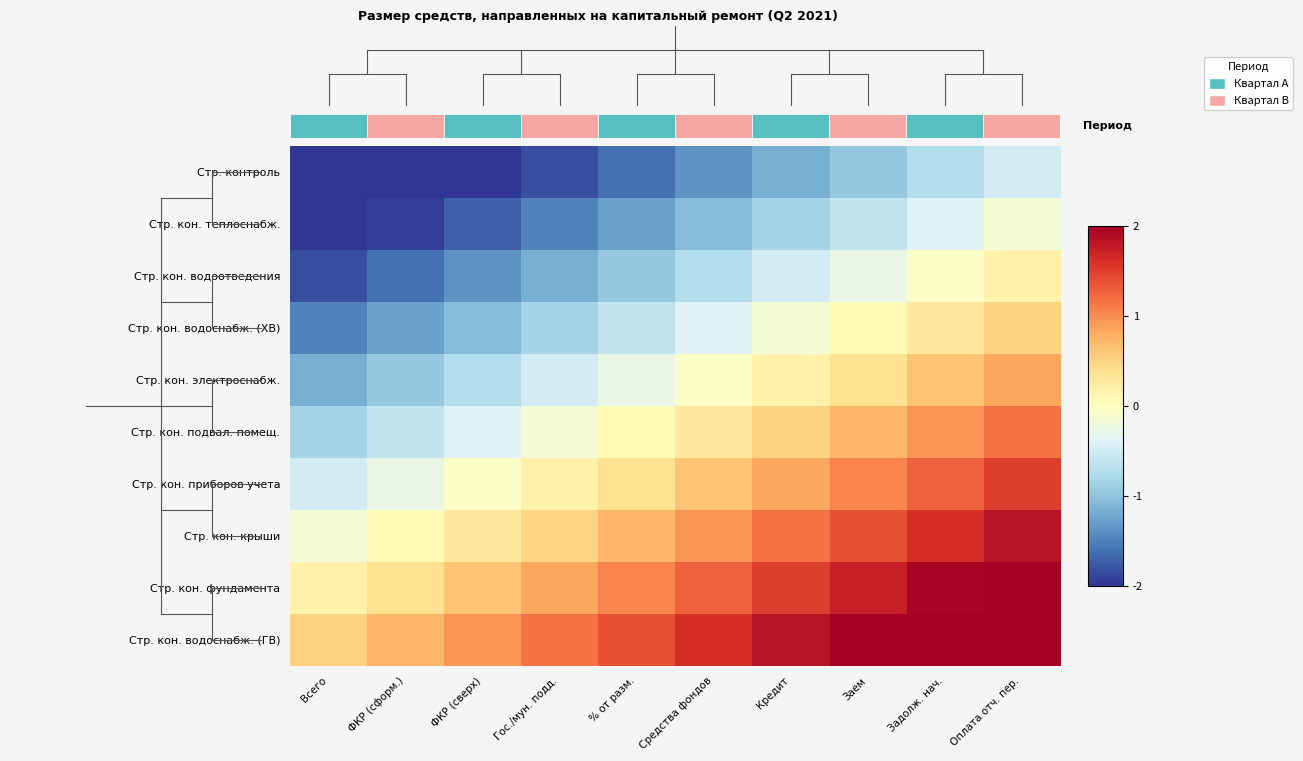

Reading left to right, list all the values displayed in this chart.

Стр. контроль: Всего=-2.0	ФКР (сформ.)=-2.0	ФКР (сверх)=-2.0	Гос./мун. подд.=-1.8	% от разм.=-1.6	Средства фондов=-1.4	Кредит=-1.2	Заем=-0.9	Задолж. нач.=-0.7	Оплата отч. пер.=-0.5
Стр. кон. теплоснабж.: Всего=-2.0	ФКР (сформ.)=-1.9	ФКР (сверх)=-1.7	Гос./мун. подд.=-1.5	% от разм.=-1.3	Средства фондов=-1.1	Кредит=-0.8	Заем=-0.6	Задолж. нач.=-0.4	Оплата отч. пер.=-0.2
Стр. кон. водоотведения: Всего=-1.8	ФКР (сформ.)=-1.6	ФКР (сверх)=-1.4	Гос./мун. подд.=-1.2	% от разм.=-0.9	Средства фондов=-0.7	Кредит=-0.5	Заем=-0.3	Задолж. нач.=-0.1	Оплата отч. пер.=0.2
Стр. кон. водоснабж. (ХВ): Всего=-1.5	ФКР (сформ.)=-1.3	ФКР (сверх)=-1.1	Гос./мун. подд.=-0.8	% от разм.=-0.6	Средства фондов=-0.4	Кредит=-0.2	Заем=0.1	Задолж. нач.=0.3	Оплата отч. пер.=0.5
Стр. кон. электроснабж.: Всего=-1.2	ФКР (сформ.)=-0.9	ФКР (сверх)=-0.7	Гос./мун. подд.=-0.5	% от разм.=-0.3	Средства фондов=-0.1	Кредит=0.2	Заем=0.4	Задолж. нач.=0.6	Оплата отч. пер.=0.8
Стр. кон. подвал. помещ.: Всего=-0.8	ФКР (сформ.)=-0.6	ФКР (сверх)=-0.4	Гос./мун. подд.=-0.2	% от разм.=0.1	Средства фондов=0.3	Кредит=0.5	Заем=0.7	Задолж. нач.=0.9	Оплата отч. пер.=1.2
Стр. кон. приборов учета: Всего=-0.5	ФКР (сформ.)=-0.3	ФКР (сверх)=-0.1	Гос./мун. подд.=0.2	% от разм.=0.4	Средства фондов=0.6	Кредит=0.8	Заем=1.1	Задолж. нач.=1.3	Оплата отч. пер.=1.5
Стр. кон. крыши: Всего=-0.2	ФКР (сформ.)=0.1	ФКР (сверх)=0.3	Гос./мун. подд.=0.5	% от разм.=0.7	Средства фондов=0.9	Кредит=1.2	Заем=1.4	Задолж. нач.=1.6	Оплата отч. пер.=1.8
Стр. кон. фундамента: Всего=0.2	ФКР (сформ.)=0.4	ФКР (сверх)=0.6	Гос./мун. подд.=0.8	% от разм.=1.1	Средства фондов=1.3	Кредит=1.5	Заем=1.7	Задолж. нач.=1.9	Оплата отч. пер.=2.0
Стр. кон. водоснабж. (ГВ): Всего=0.5	ФКР (сформ.)=0.7	ФКР (сверх)=0.9	Гос./мун. подд.=1.2	% от разм.=1.4	Средства фондов=1.6	Кредит=1.8	Заем=2.0	Задолж. нач.=2.0	Оплата отч. пер.=2.0